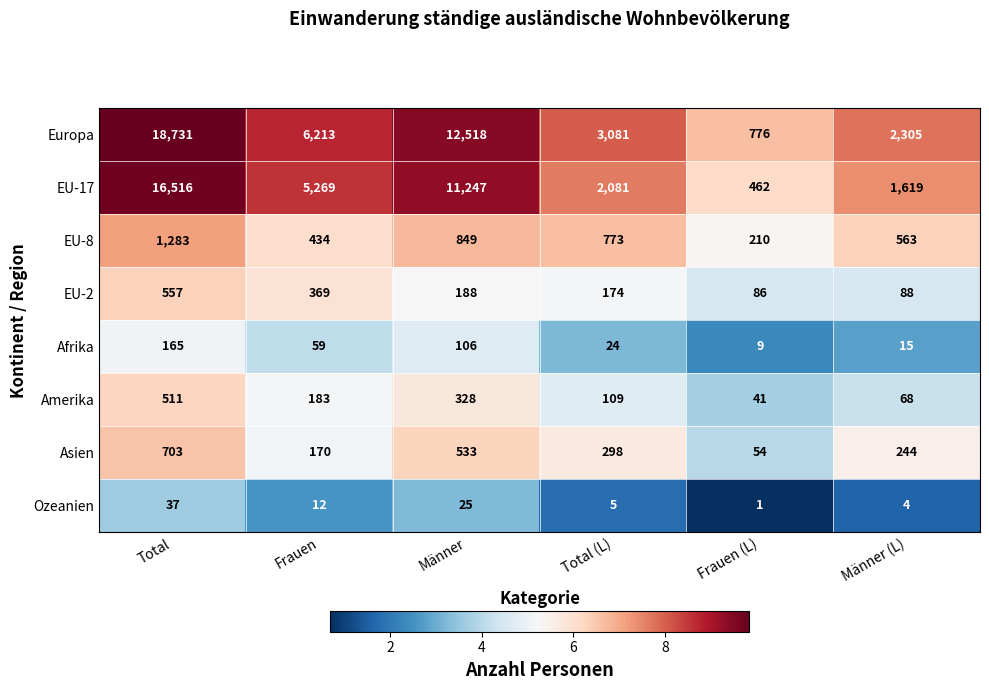

What is the difference between the maximum and minimum values in the Afrika series?

156